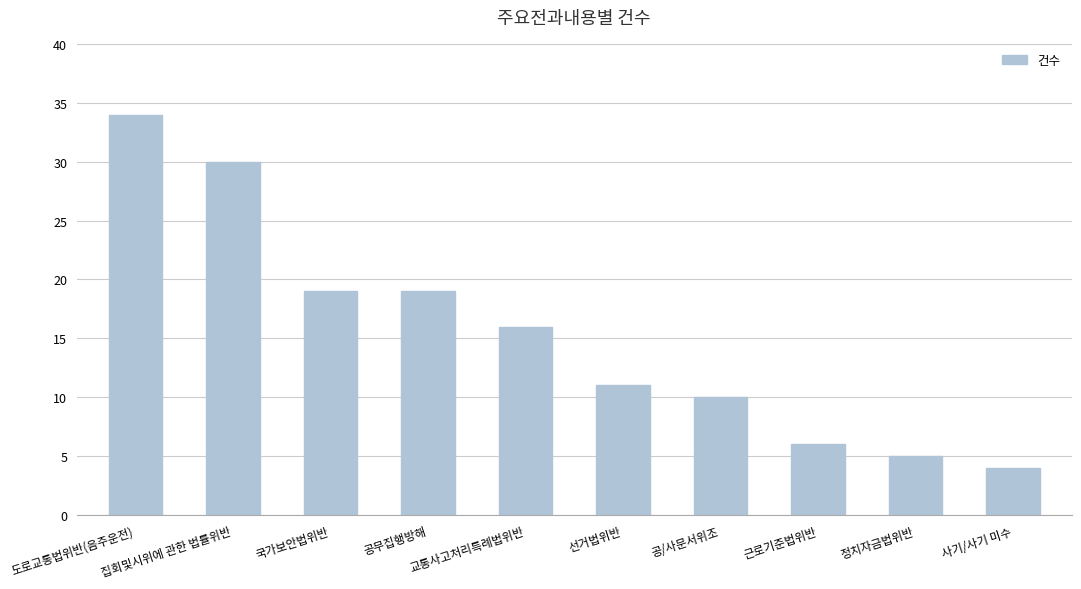

Where does the data first go above 16?

도로교통법위반(음주운전)